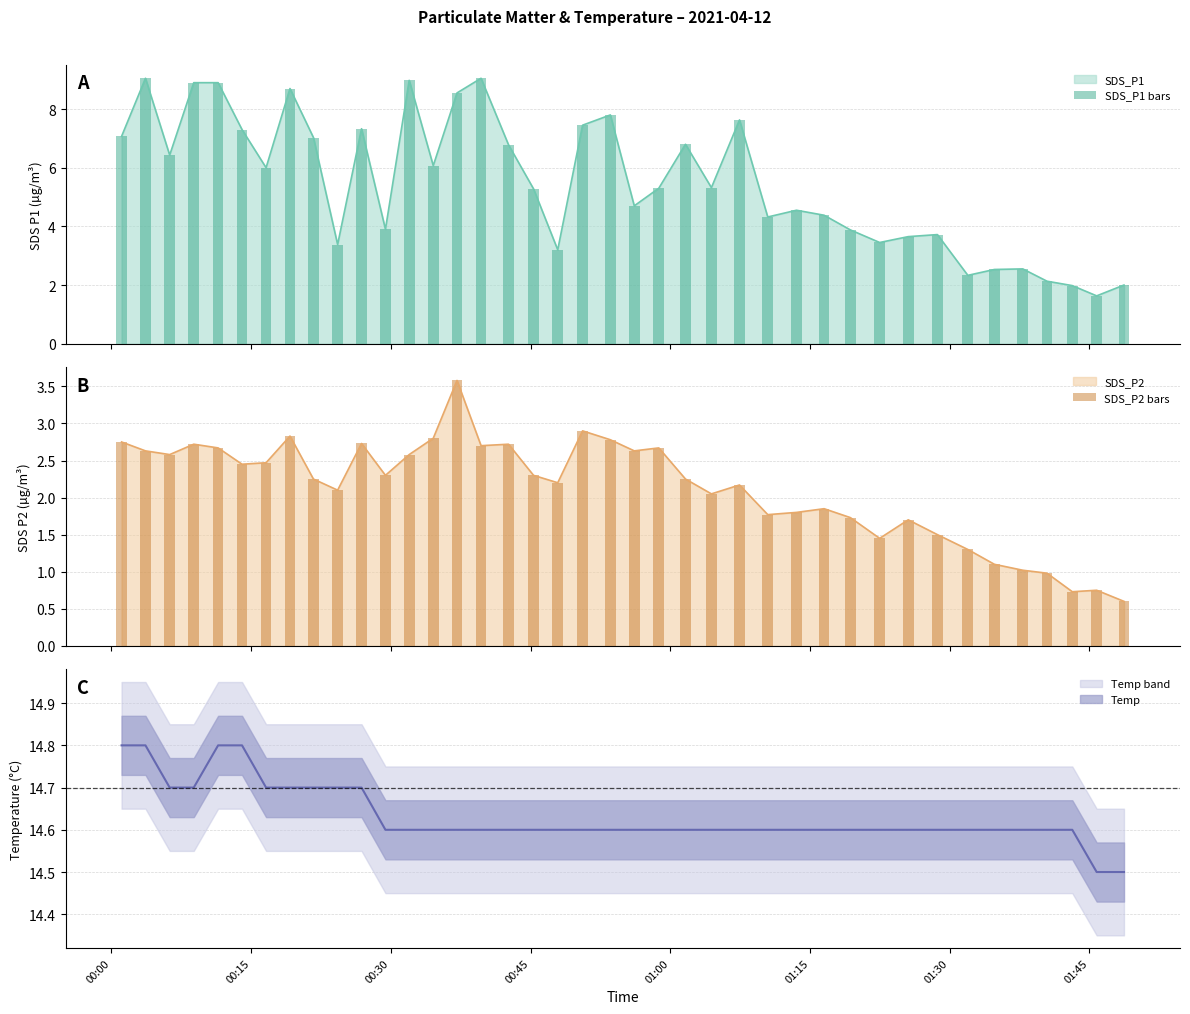

What is the lowest value of the SDS_P1 series?

1.6